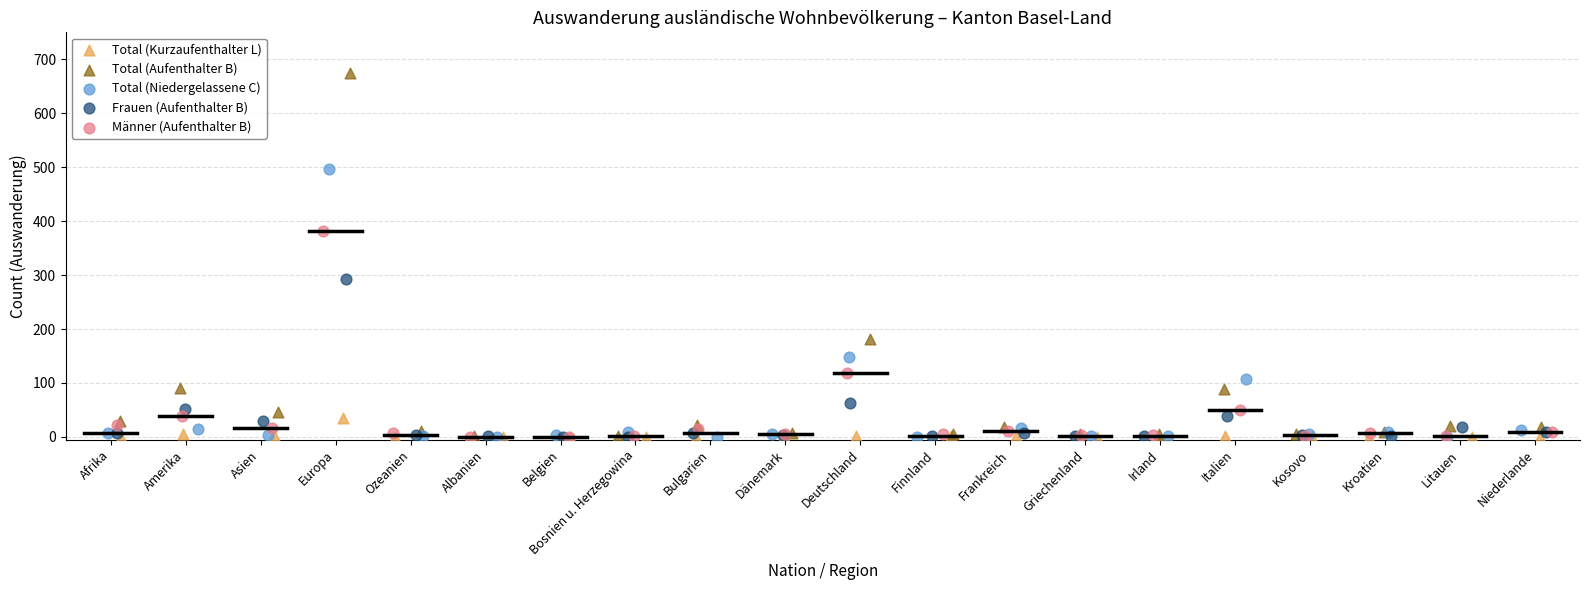

Which series has the largest Y range (max minus min)?

Total (Aufenthalter B)